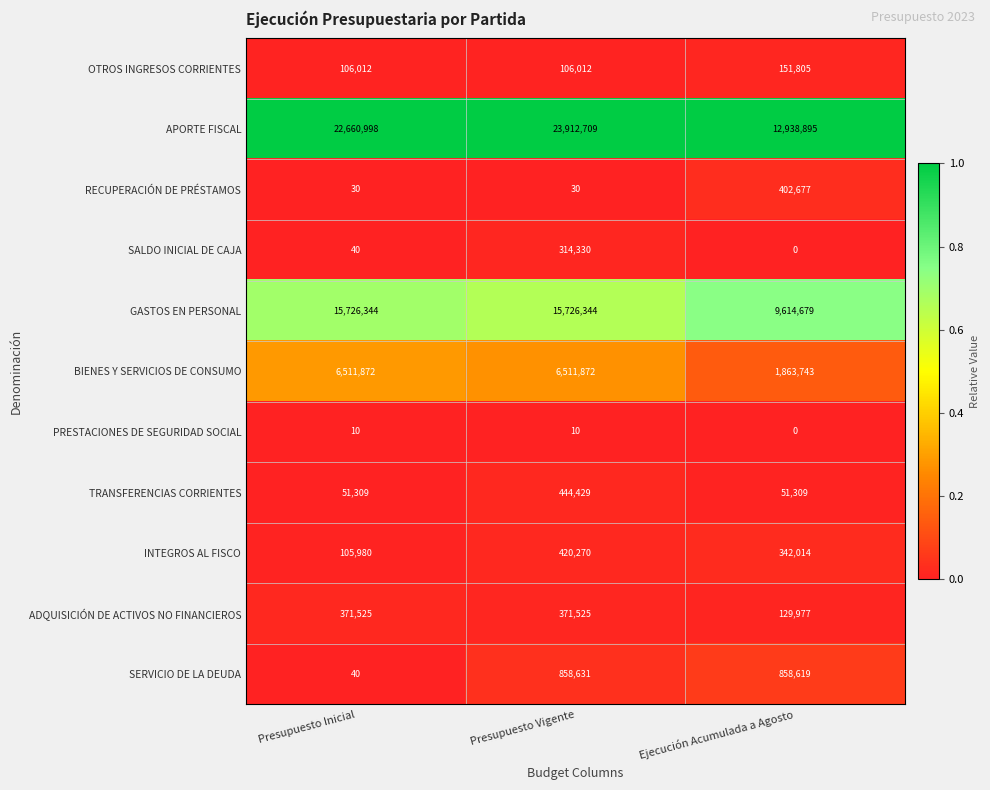

Which series changed the most between Presupuesto Inicial and Presupuesto Vigente?

APORTE FISCAL